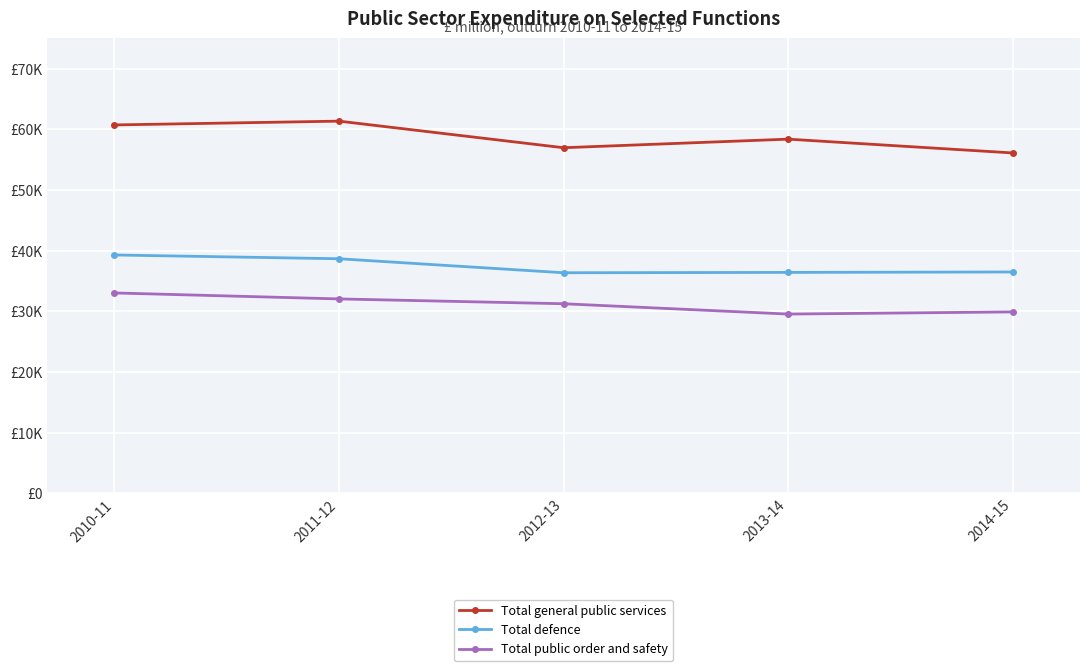

What is the difference between the maximum and minimum values in the Total defence series?

2932